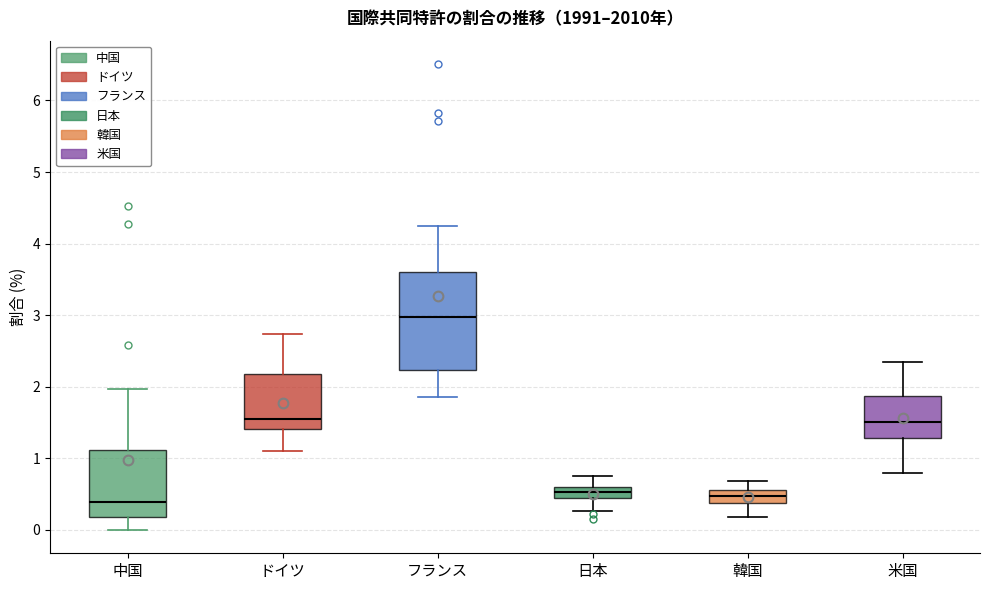

Reading left to right, read every box against the y-axis: the position of its median line, the range the box covers, and the ends of its whiskers. The values are not printed on the chart, so give them approximately, as read against the axis.

中国: median 0.4, box 0.2 to 1.1, whiskers 0.0 to 2.0
ドイツ: median 1.5, box 1.4 to 2.2, whiskers 1.1 to 2.7
フランス: median 3.0, box 2.2 to 3.6, whiskers 1.9 to 4.2
日本: median 0.5 (inside the box), box 0.5 to 0.6, whiskers 0.3 to 0.8
韓国: median 0.5, box 0.4 to 0.6, whiskers 0.2 to 0.7
米国: median 1.5, box 1.3 to 1.9, whiskers 0.8 to 2.3